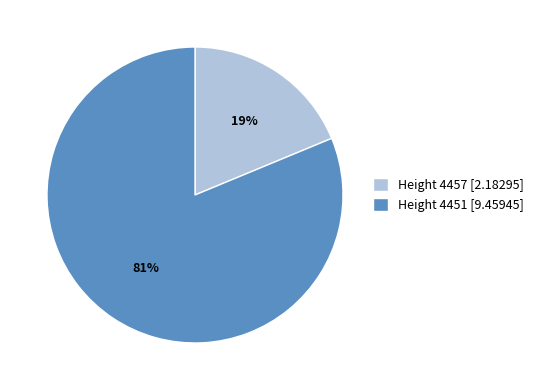

To the nearest percent, what percentage of the pie is Height 4451 [9.45945]?

81%